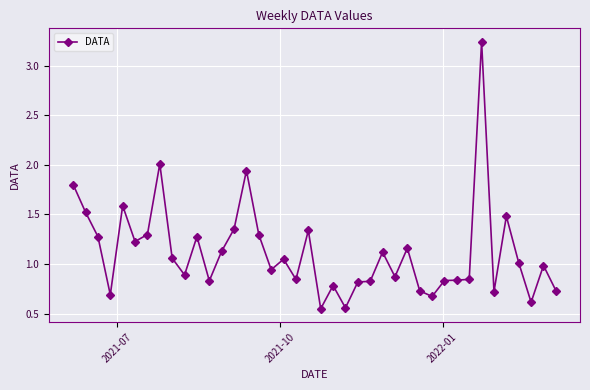

What is the sum of all values?

44.8